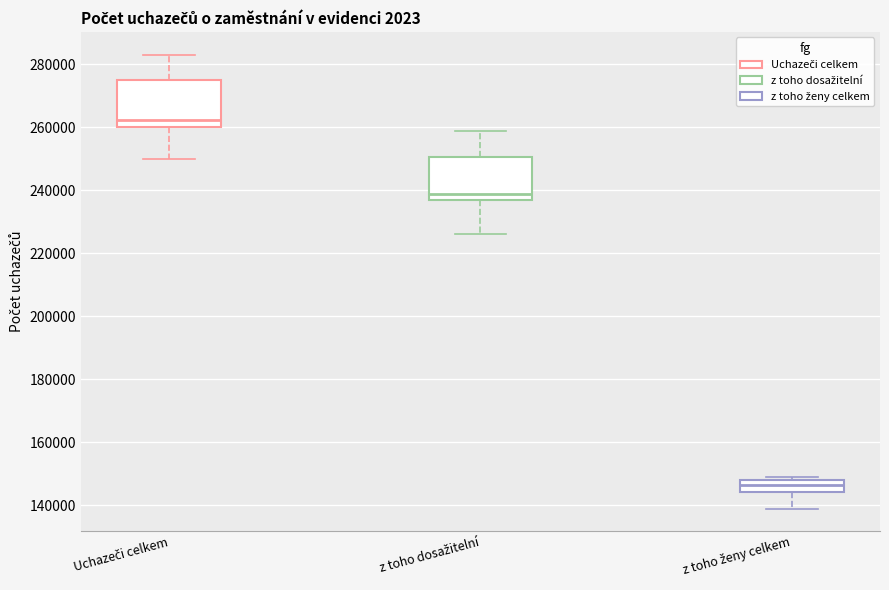

Reading left to right, transcribe this box plot: for each box, give where its median line is, the range the box spans, and where its two whiskers end, as read against the y-axis. The values are not printed on the chart, so give them approximately, as read against the axis.

Uchazeči celkem: median 262000, box 260000 to 274000, whiskers 250000 to 284000
z toho dosažitelní: median 238000, box 236000 to 250000, whiskers 226000 to 258000
z toho ženy celkem: median 146000, box 144000 to 148000, whiskers 138000 to 148000 (just above the box's upper edge)